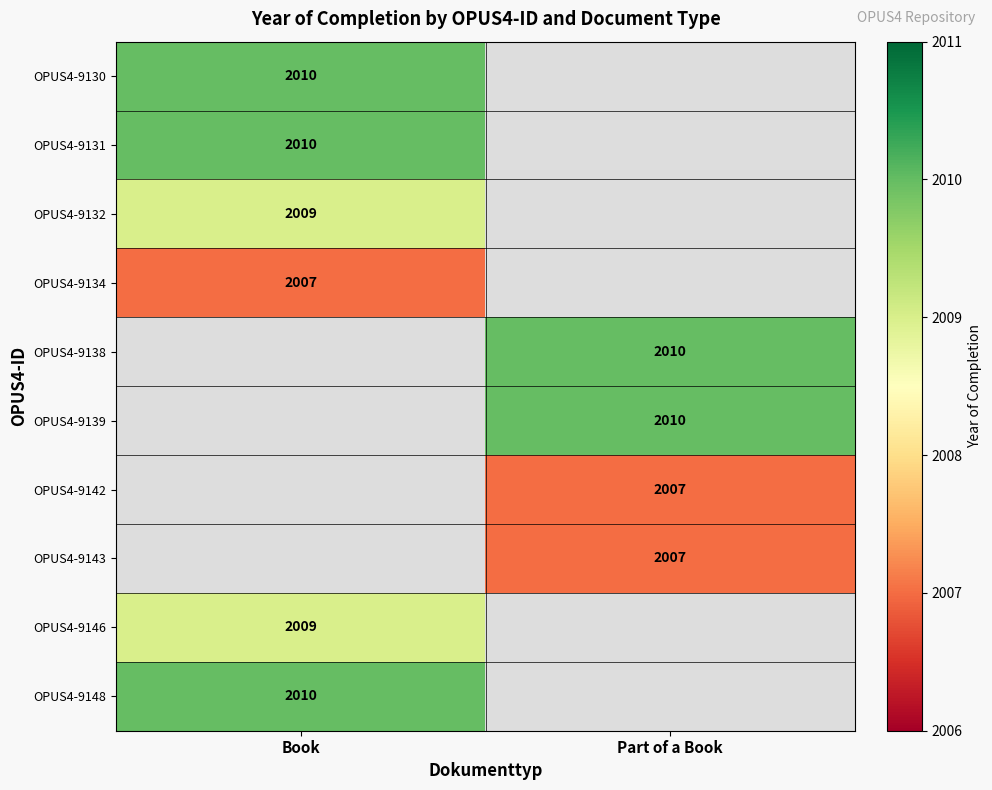

The value of OPUS4-9148 at Book is 2010. True or false?

True